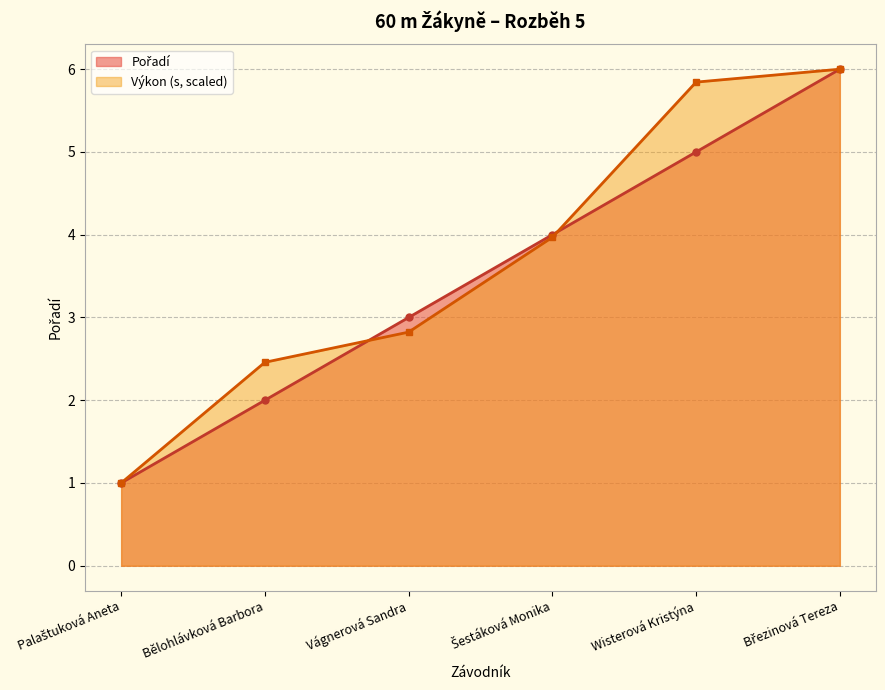

Between Šestáková Monika and Palaštuková Aneta, which is larger?

Šestáková Monika